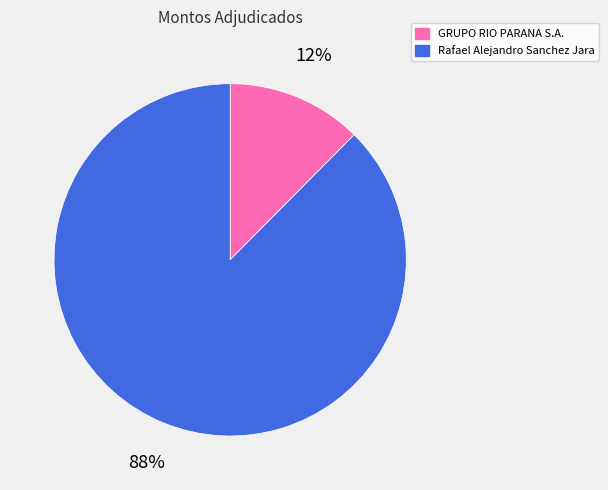

What is the ratio of the value at GRUPO RIO PARANA S.A. to the value at Rafael Alejandro Sanchez Jara?

0.1